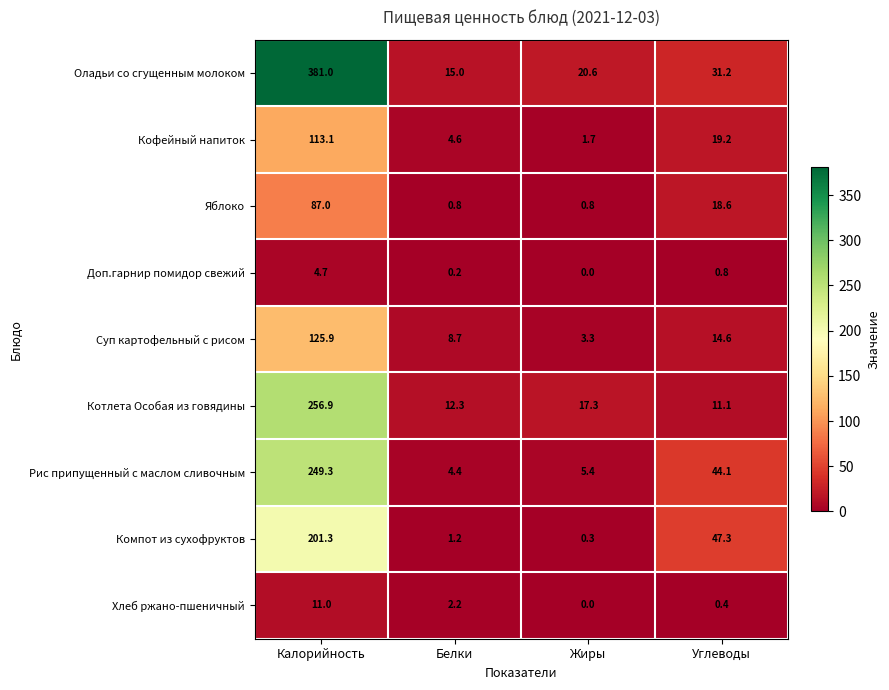

The Хлеб ржано-пшеничный series shows 4.3 at Жиры. True or false?

False